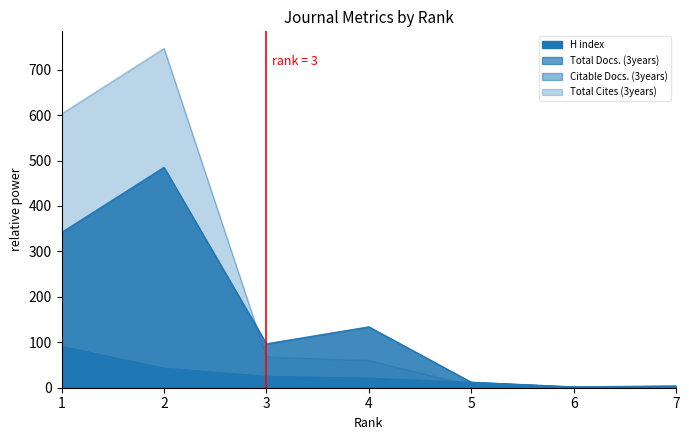

What is the value of the H index point at the 5th from the left?

12